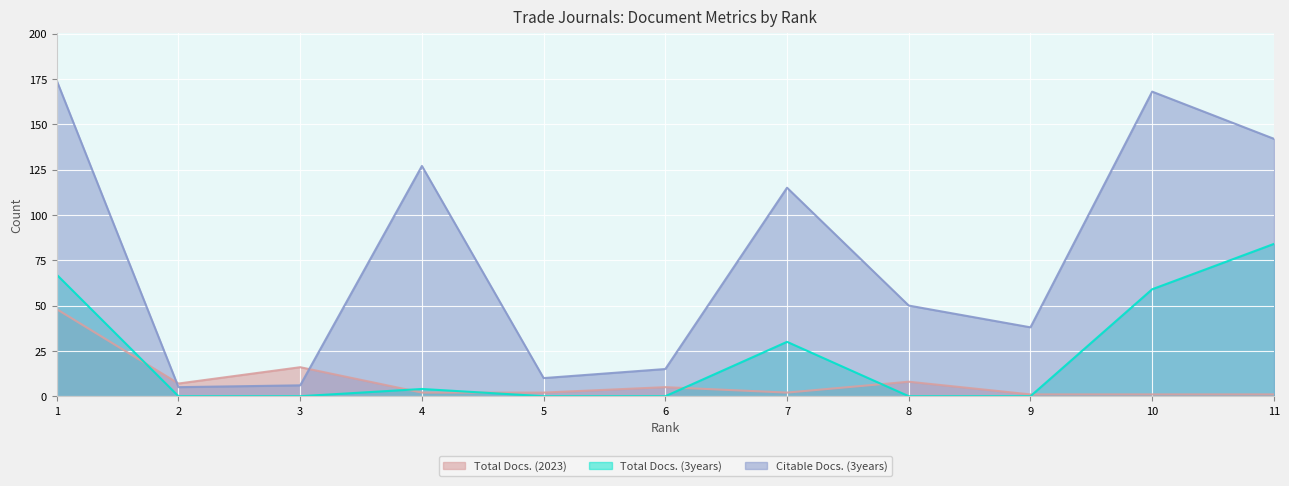

List the labels in order of Total Docs. (3years) value, smallest first.

2, 3, 5, 6, 8, 9, 4, 7, 10, 1, 11